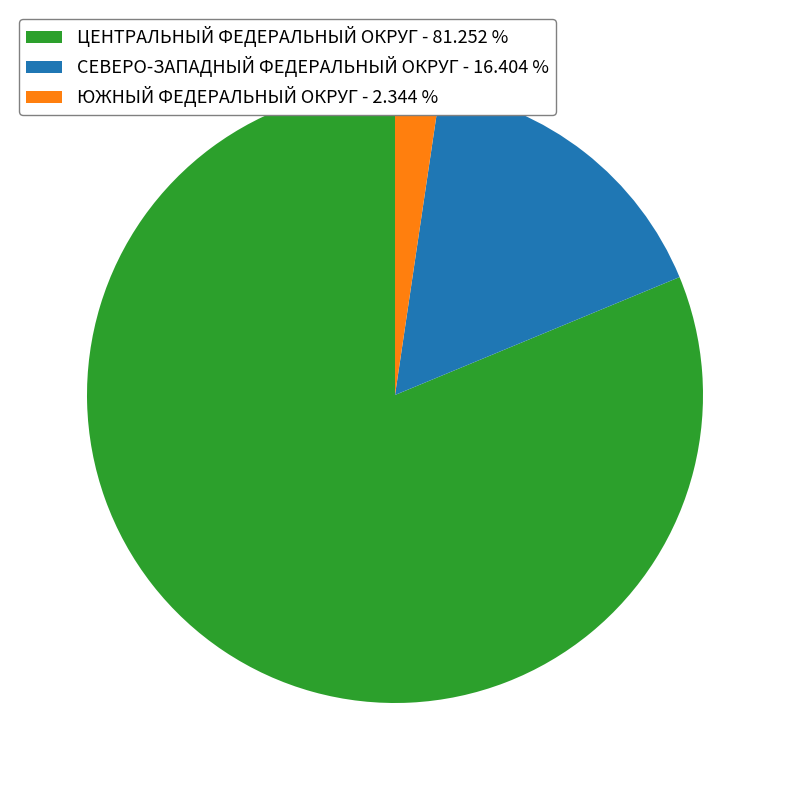

Is there any slice that represents more than half of the pie?

Yes